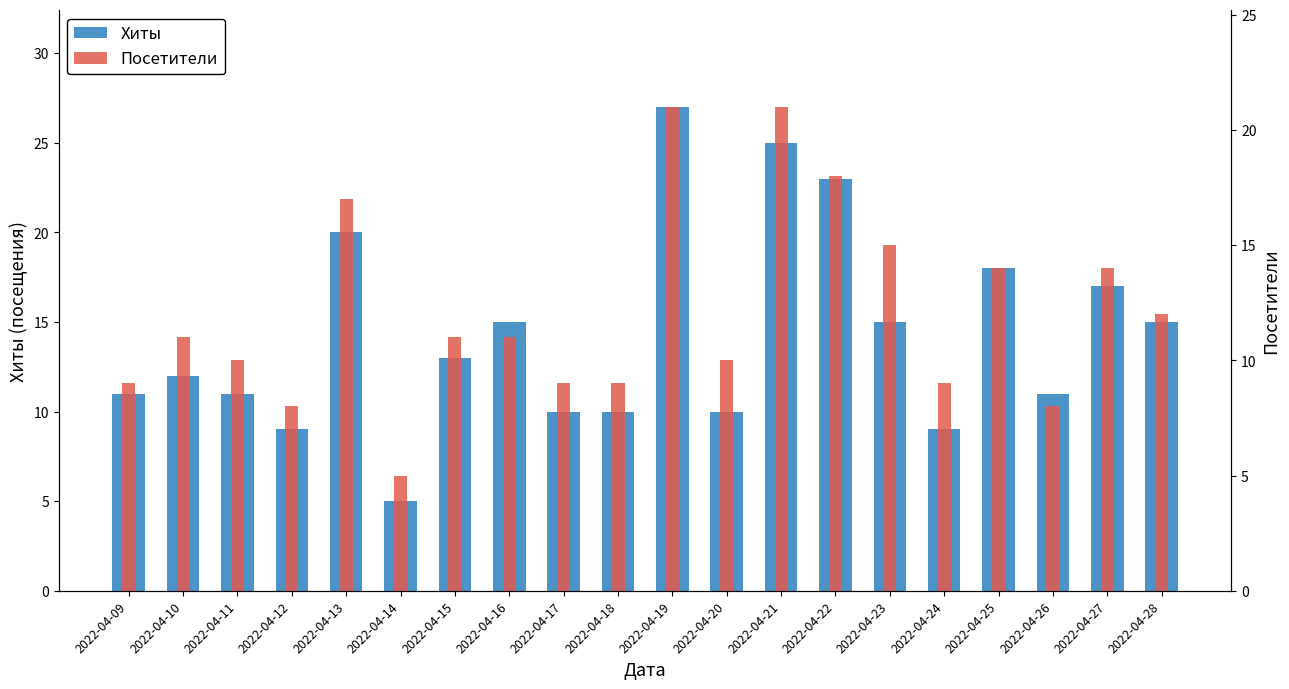

Is it true that Посетители equals 38 at 2022-04-19?

False